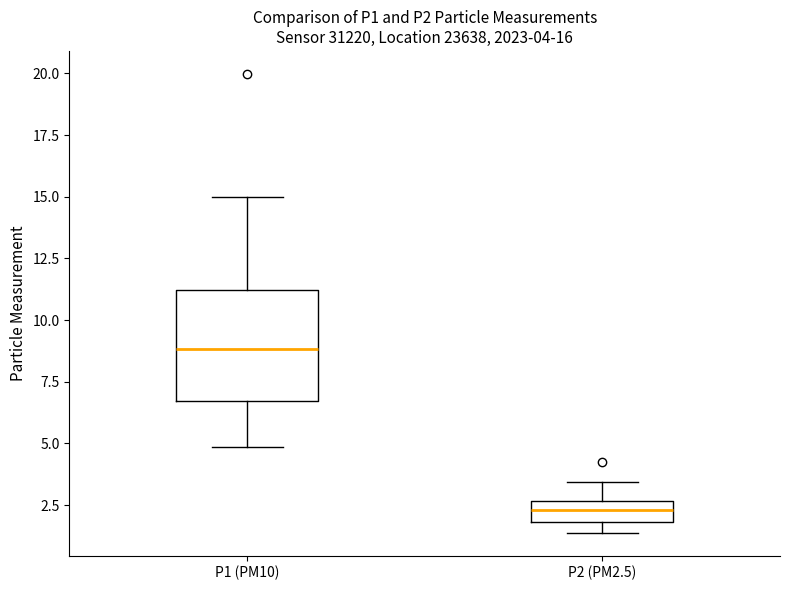

Which box is the tallest, from its lower edge to its upper edge?

P1 (PM10)